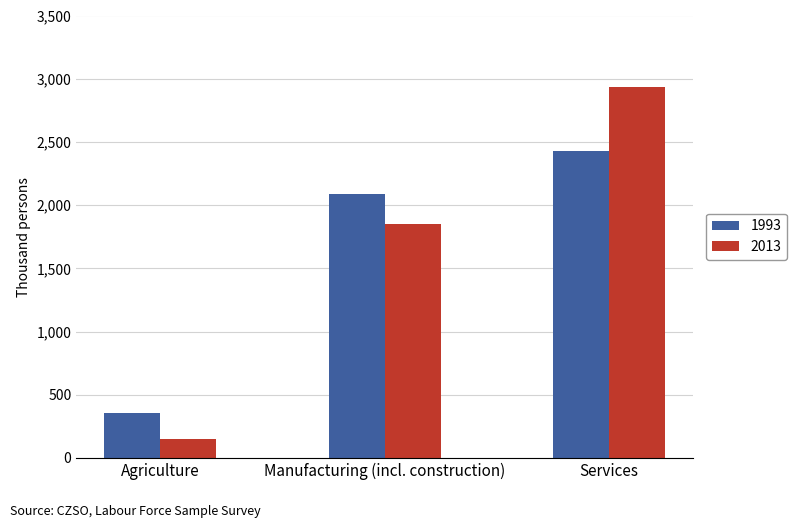

What is the label of the 1st bar from the right?

Services